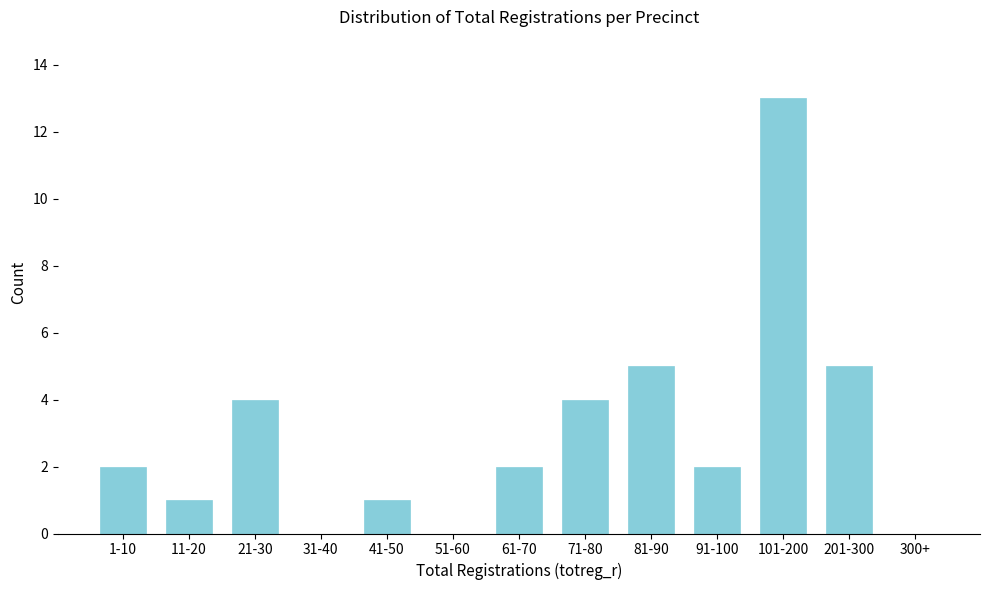

Reading right to left, list all the values displayed in this chart.

300+=0	201-300=5	101-200=13	91-100=2	81-90=5	71-80=4	61-70=2	51-60=0	41-50=1	31-40=0	21-30=4	11-20=1	1-10=2